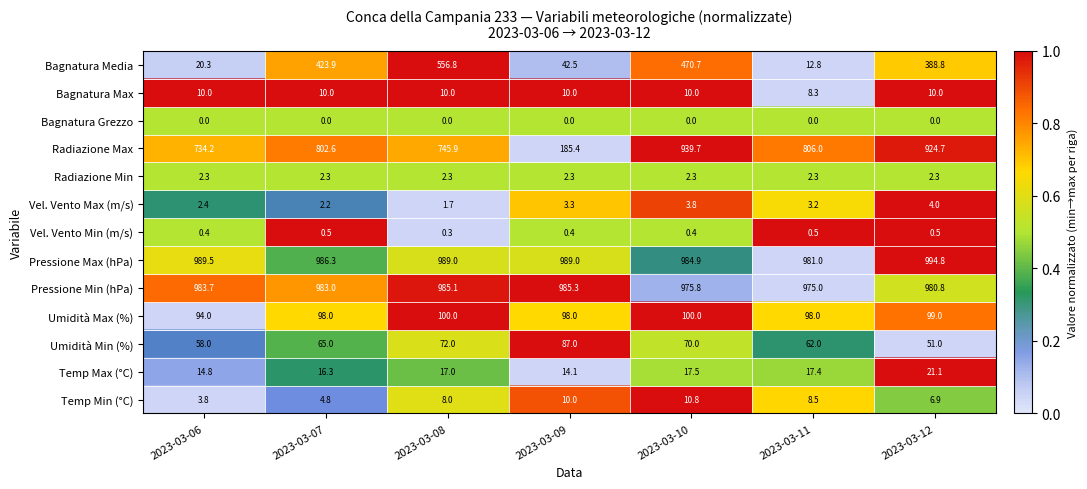

At which category is the sum across all series the highest?

2023-03-10